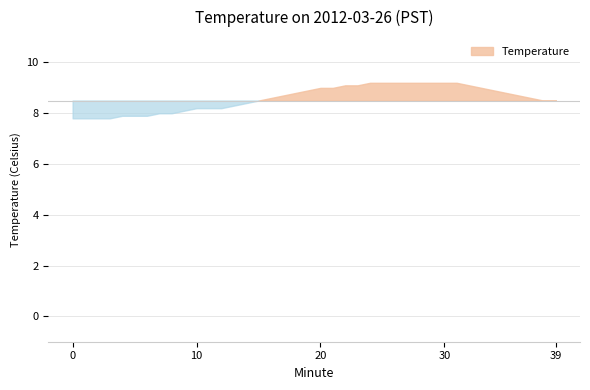

Count the number of data series in this chart.

1